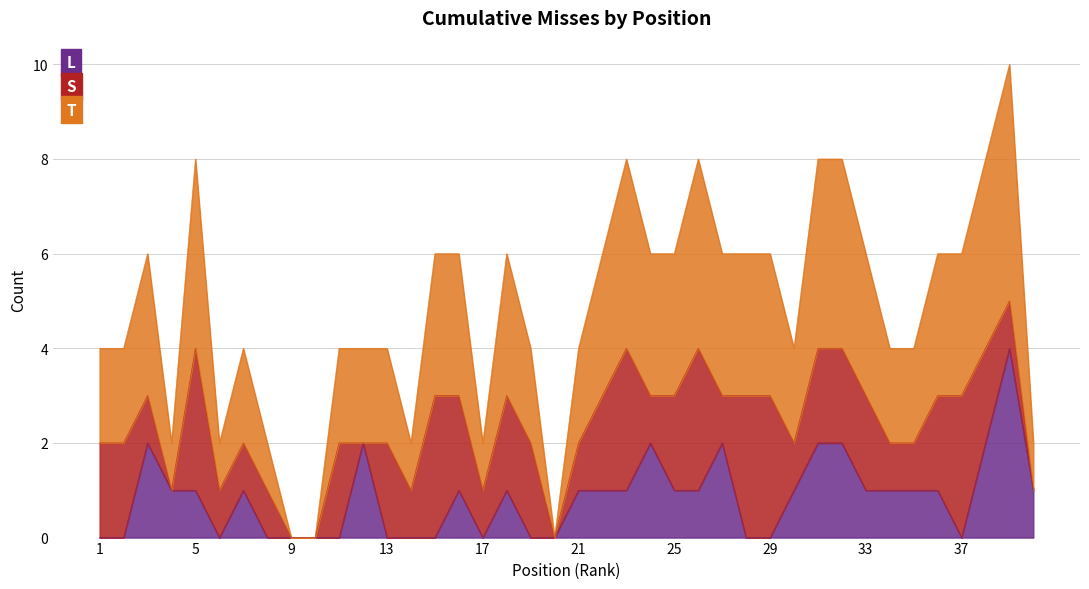

Does the chart have visible grid lines?

Yes